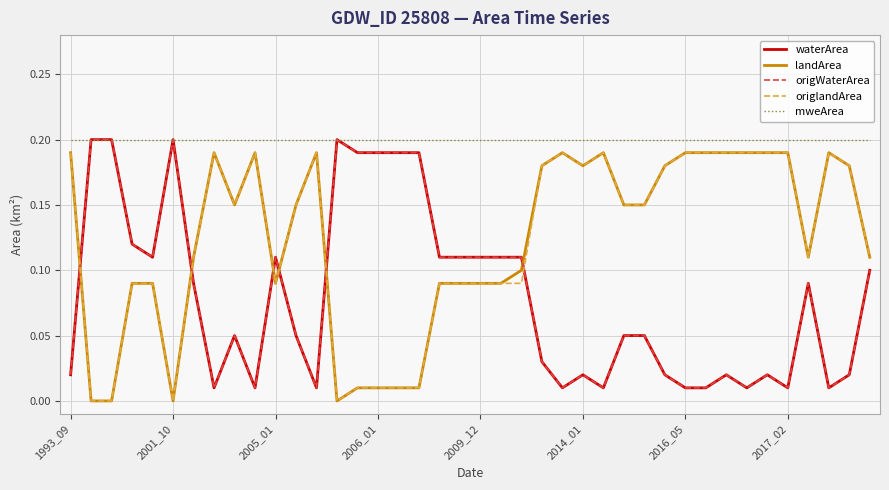

Does the chart have visible grid lines?

Yes